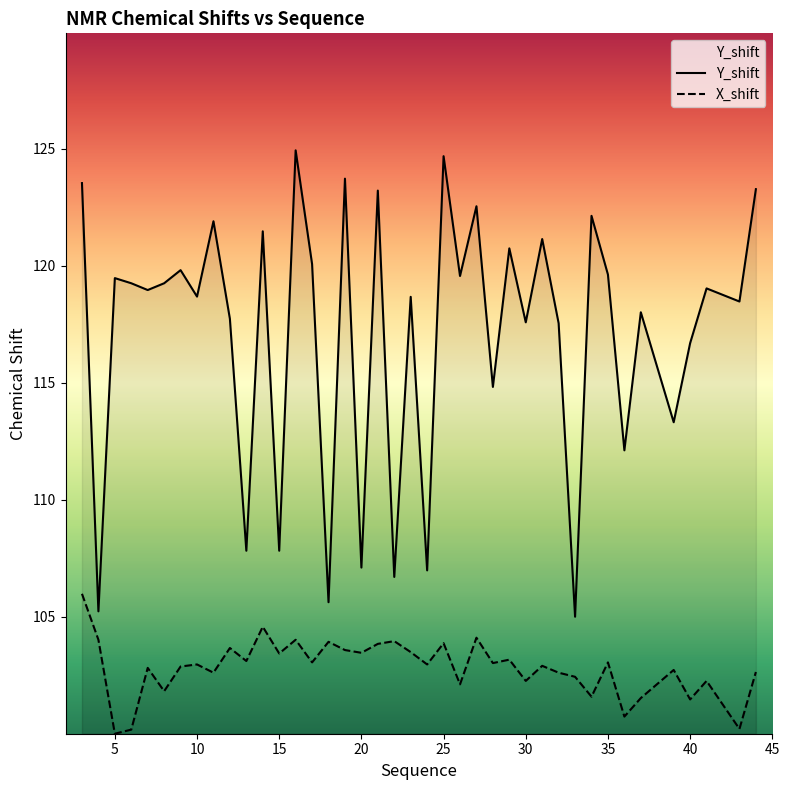

True or false: X_shift and Y_shift cross at least once.

False